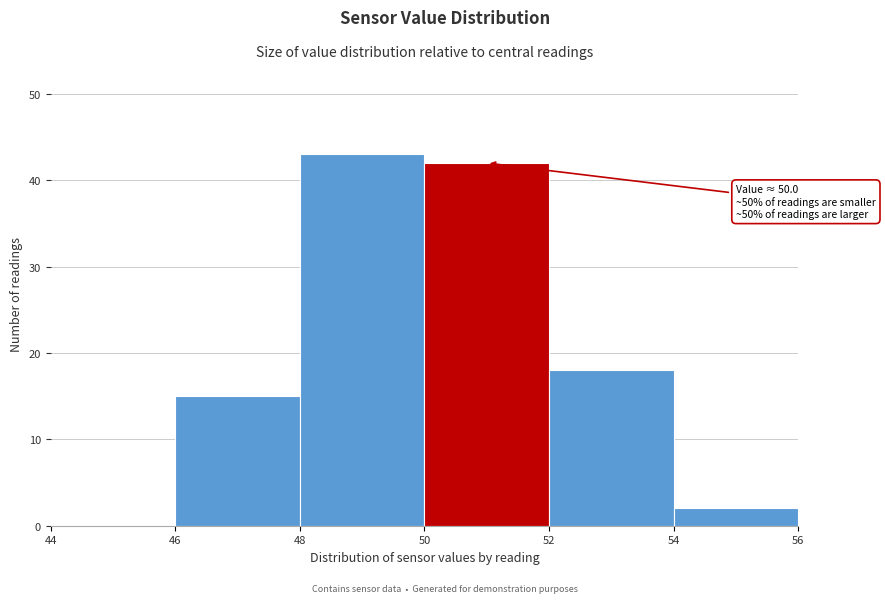

Over which range of the x-axis is the bar tallest?

48 to 50